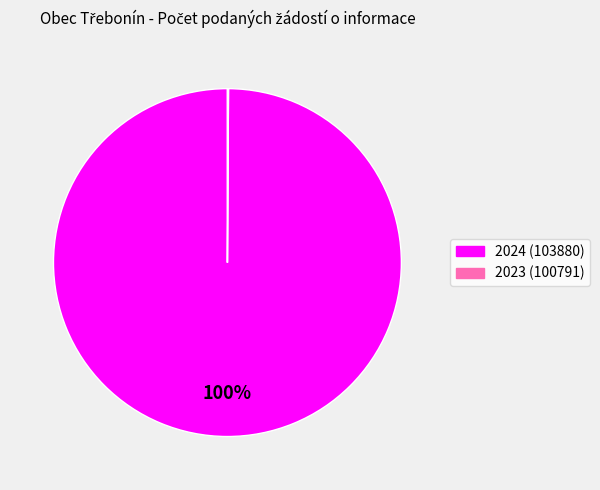

Is there a majority slice in this chart?

Yes